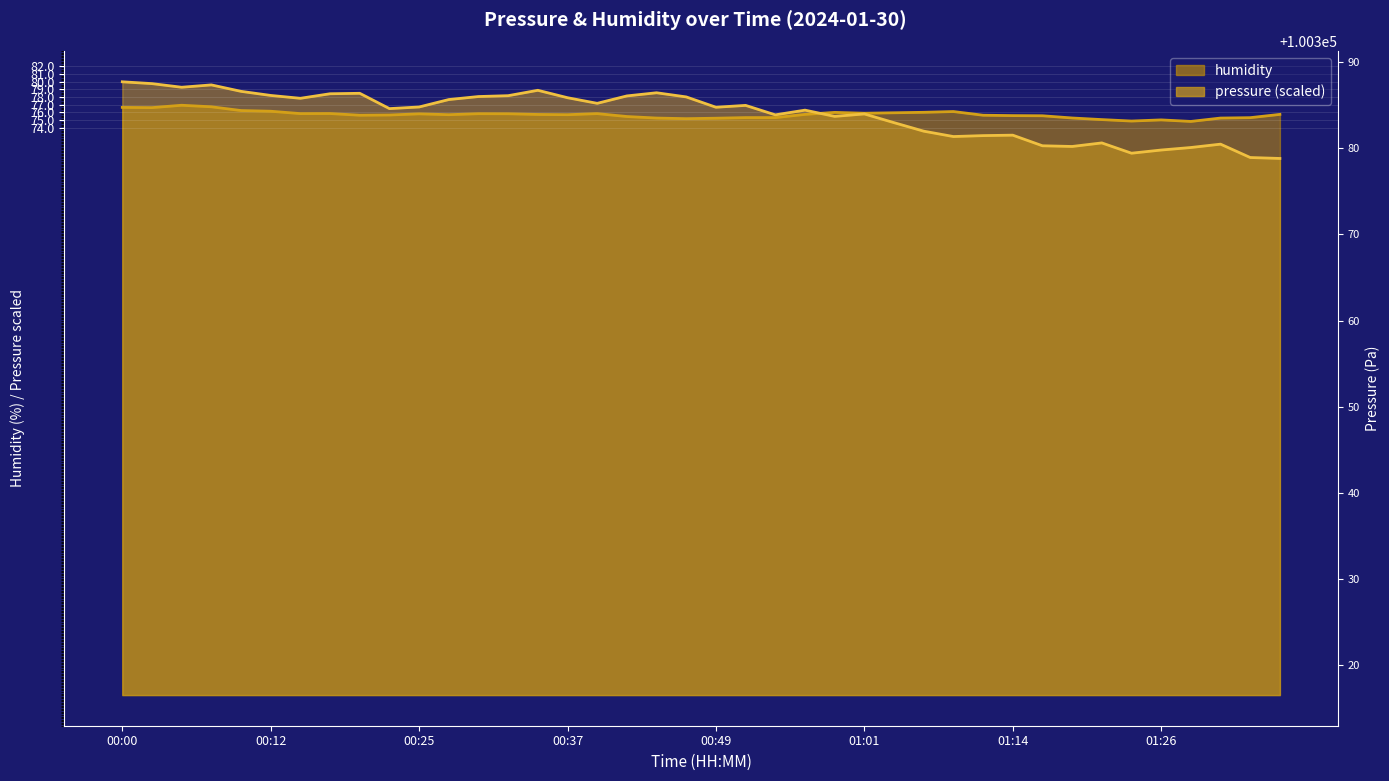

What is the label of the 4th point from the left?

00:08